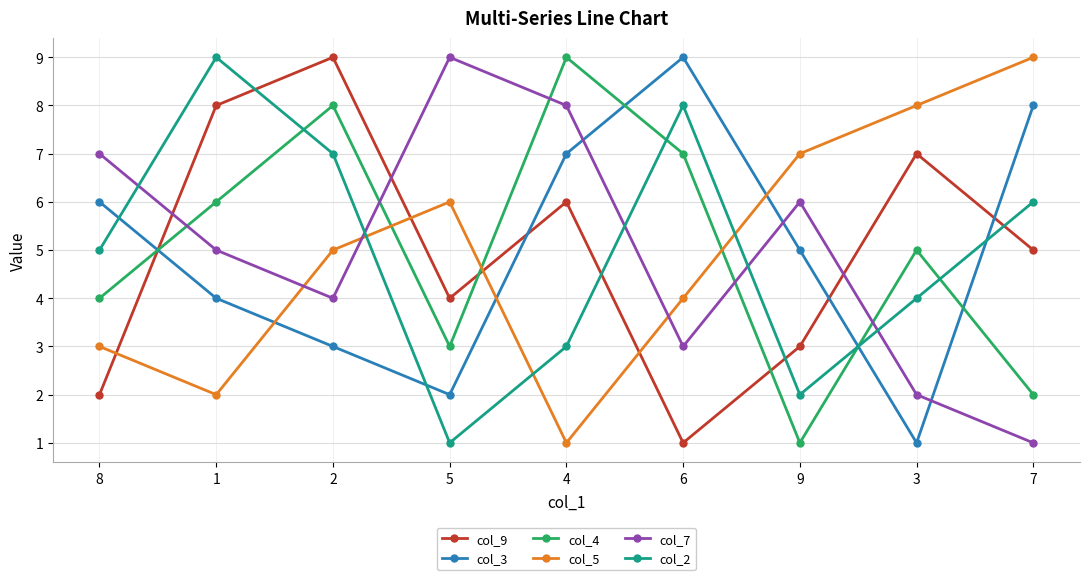

What is the value of the col_5 point at the 8th from the left?

8